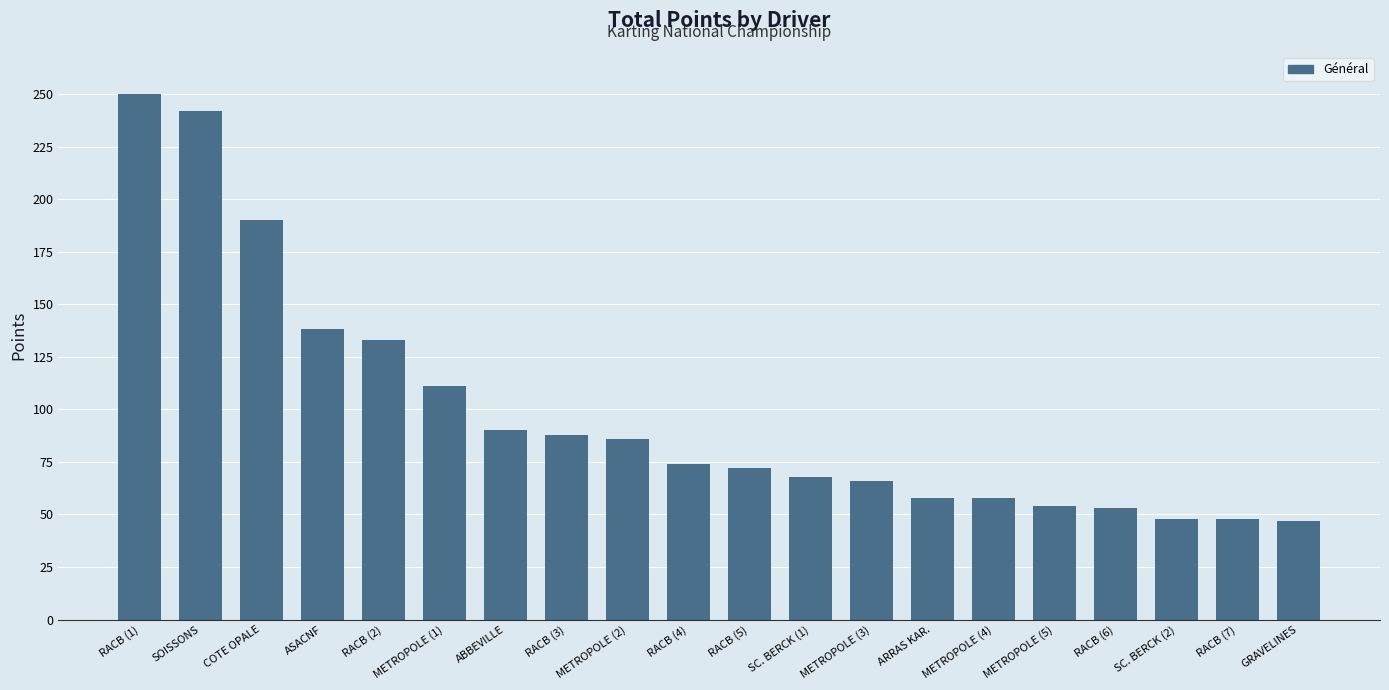

What is the change in value from METROPOLE (5) to RACB (7)?

-6